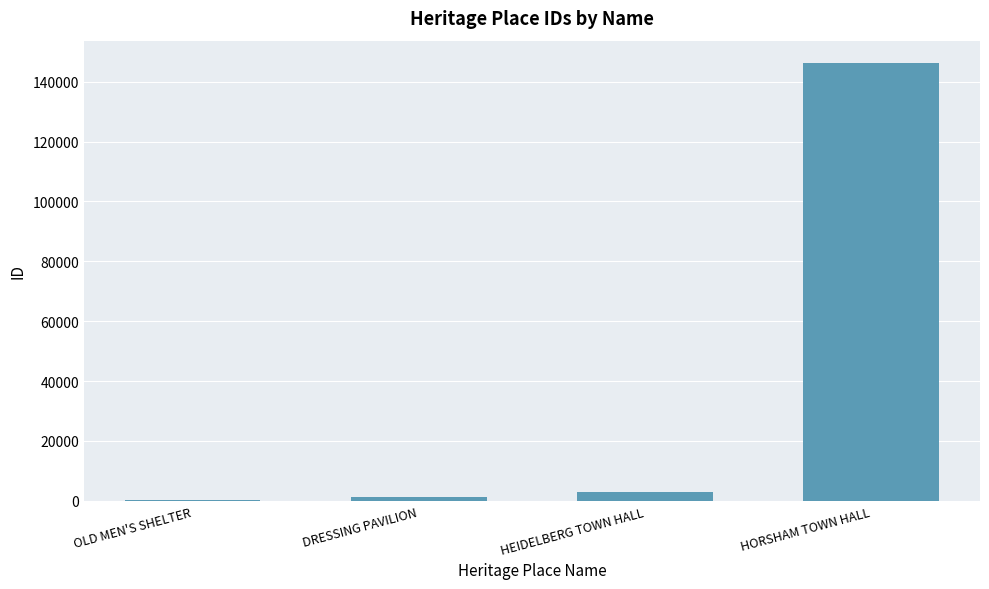

True or false: the data shows 244093 at HORSHAM TOWN HALL.

False